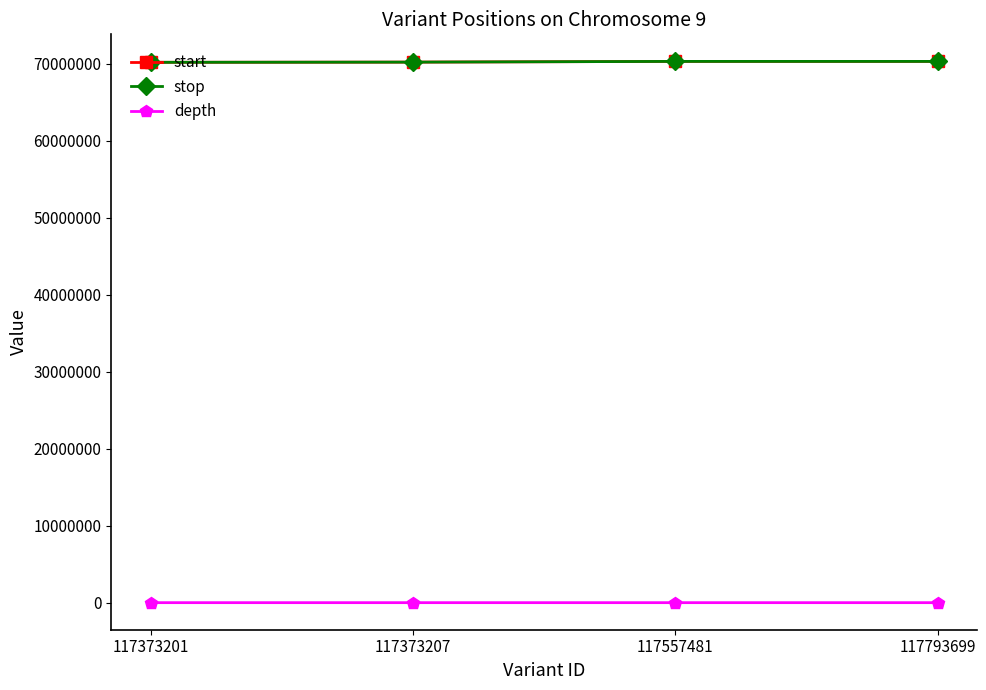

How many data points in start are less than 70273524?

2